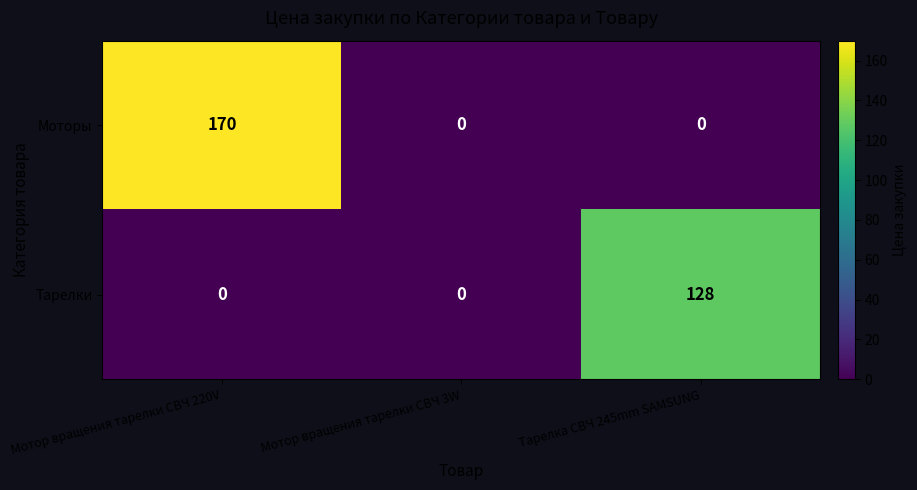

True or false: Тарелки has a value of 0 at Мотор вращения тарелки СВЧ 3W.

True